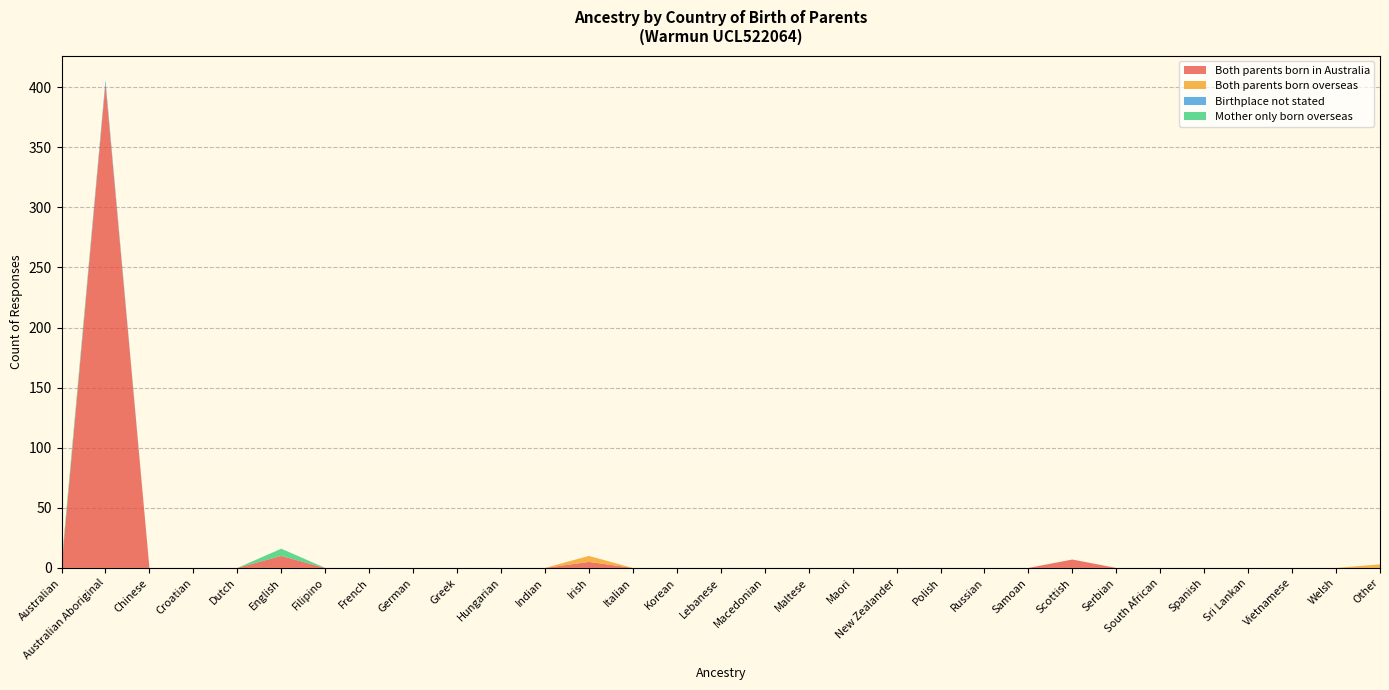

Reading left to right, list all the values displayed in this chart.

Both parents born in Australia: 0	403	0	0	0	10	0	0	0	0	0	0	5	0	0	0	0	0	0	0	0	0	0	7	0	0	0	0	0	0	0
Both parents born overseas: 0	0	0	0	0	0	0	0	0	0	0	0	5	0	0	0	0	0	0	0	0	0	0	0	0	0	0	0	0	0	3
Birthplace not stated: 0	3	0	0	0	0	0	0	0	0	0	0	0	0	0	0	0	0	0	0	0	0	0	0	0	0	0	0	0	0	0
Mother only born overseas: 4	0	0	0	0	6	0	0	0	0	0	0	0	0	0	0	0	0	0	0	0	0	0	0	0	0	0	0	0	0	0